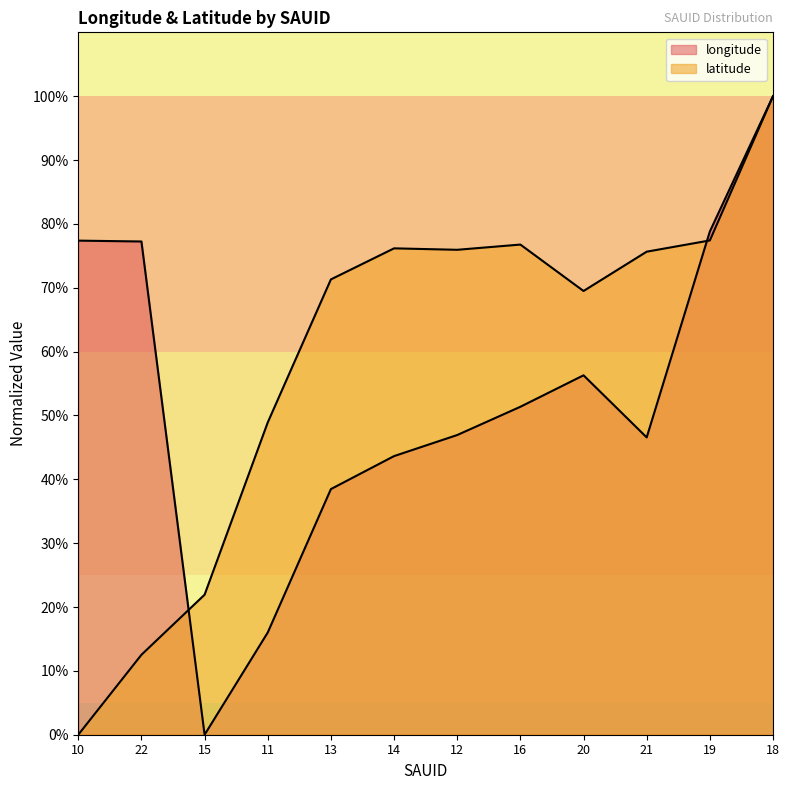

What is the label of the 6th point from the left?

14